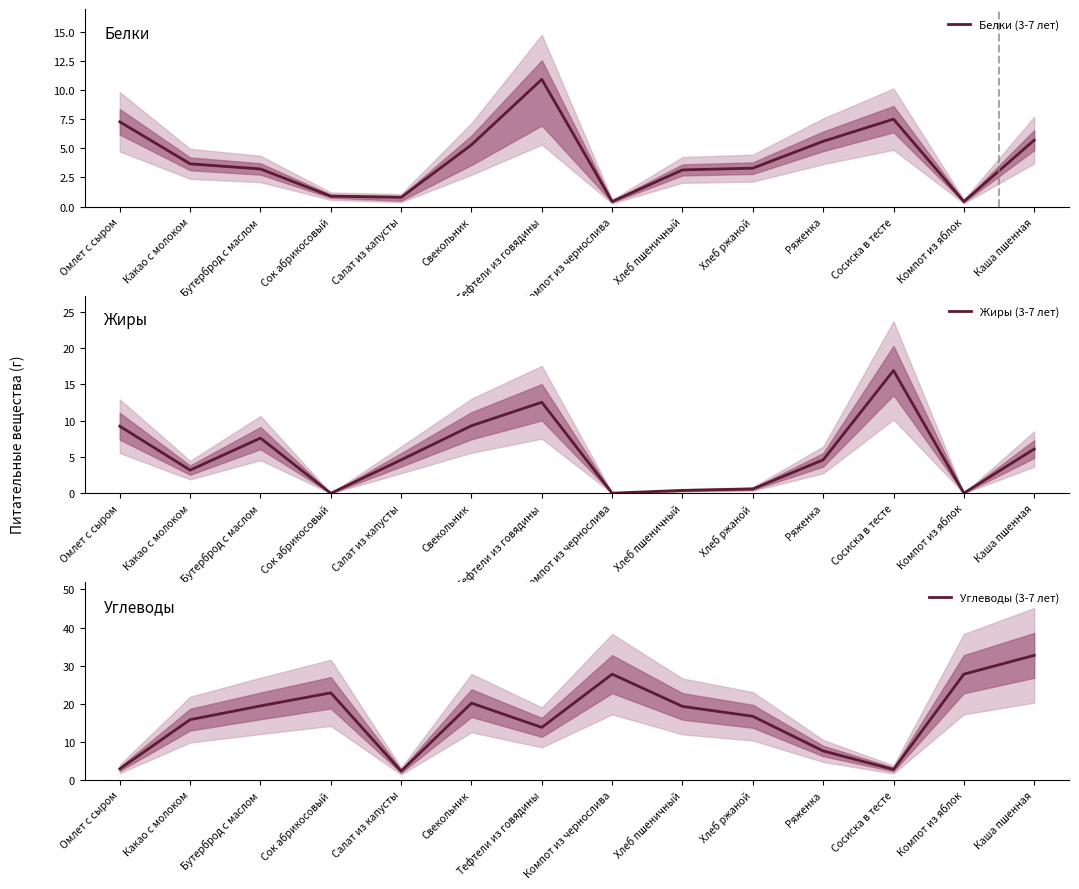

Reading left to right, list all the values displayed in this chart.

Белки (3-7 лет): Омлет с сыром=7.3	Какао с молоком=3.7	Бутерброд с маслом=3.2	Сок абрикосовый=0.9	Салат из капусты=0.8	Свекольник=5.3	Тефтели из говядины=10.9	Компот из чернослива=0.4	Хлеб пшеничный=3.1	Хлеб ржаной=3.3	Ряженка=5.6	Сосиска в тесте=7.5	Компот из яблок=0.4	Каша пшенная=5.7
Жиры (3-7 лет): Омлет с сыром=9.2	Какао с молоком=3.2	Бутерброд с маслом=7.6	Сок абрикосовый=0.0	Салат из капусты=4.6	Свекольник=9.3	Тефтели из говядины=12.5	Компот из чернослива=0.0	Хлеб пшеничный=0.4	Хлеб ржаной=0.6	Ряженка=4.6	Сосиска в тесте=16.9	Компот из яблок=0.0	Каша пшенная=6.1
Углеводы (3-7 лет): Омлет с сыром=2.9	Какао с молоком=15.8	Бутерброд с маслом=19.4	Сок абрикосовый=22.9	Салат из капусты=2.3	Свекольник=20.2	Тефтели из говядины=13.8	Компот из чернослива=27.8	Хлеб пшеничный=19.3	Хлеб ржаной=16.7	Ряженка=7.6	Сосиска в тесте=2.7	Компот из яблок=27.8	Каша пшенная=32.7